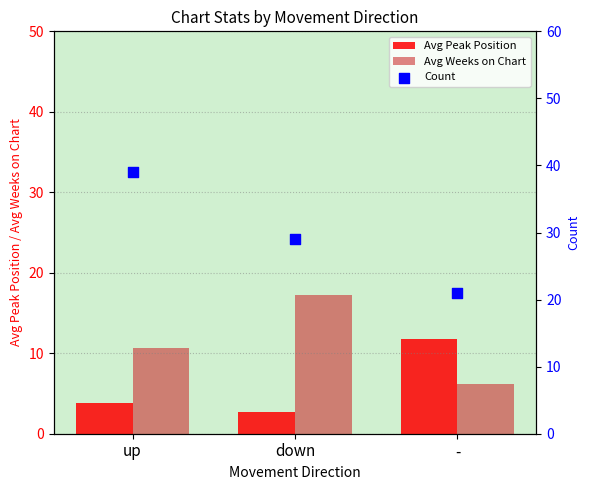

At which category is the sum across all series the highest?

up